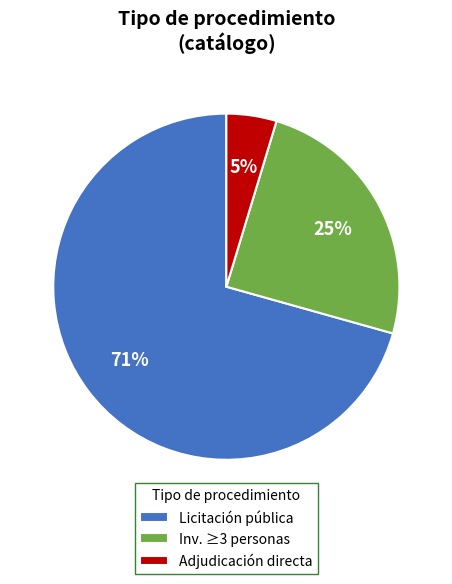

To the nearest percent, what is the average slice percentage?

33%